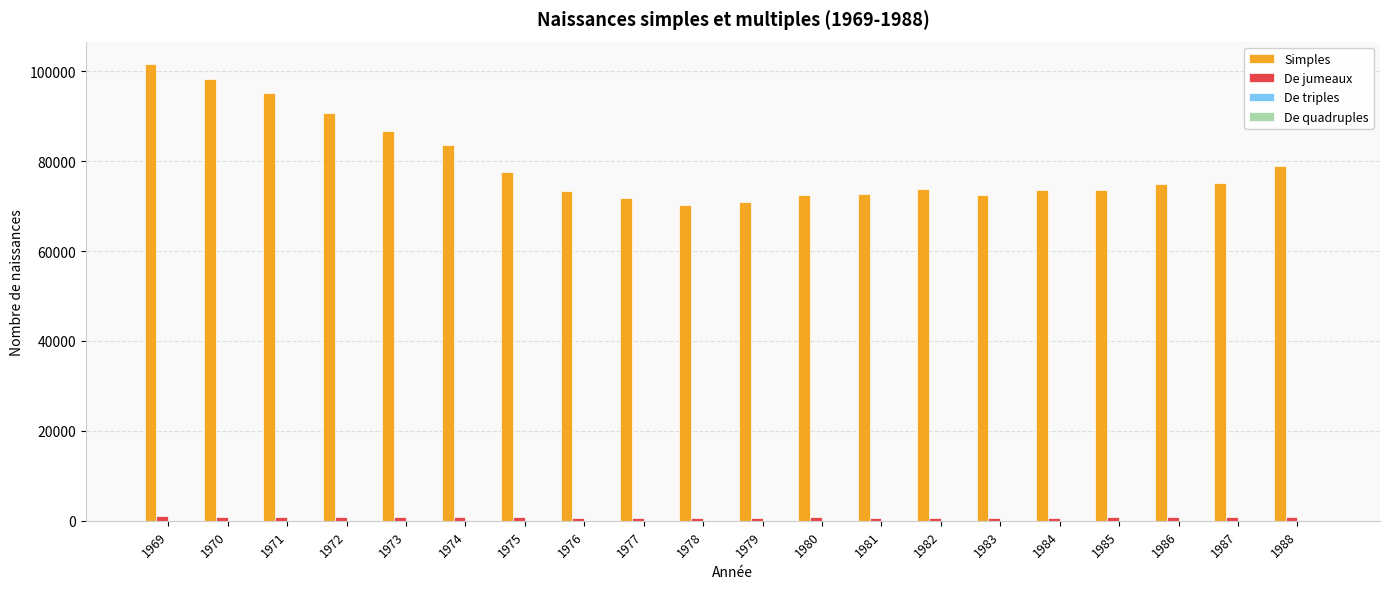

What is the maximum value shown in the chart?

101489